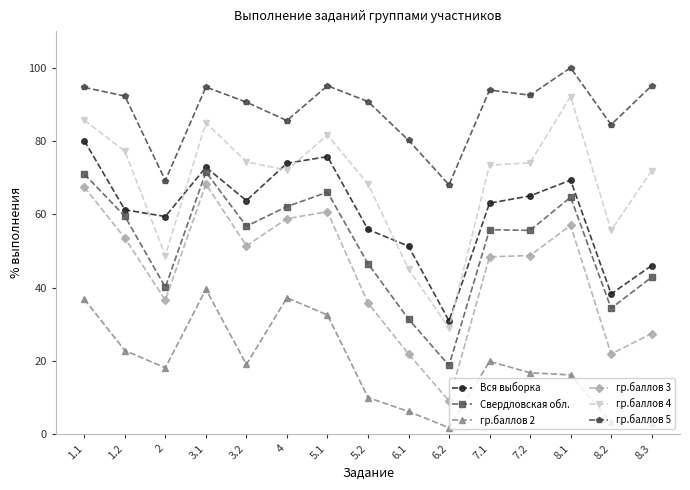

What is the spread (max minus min) of values at 8.1?

83.8